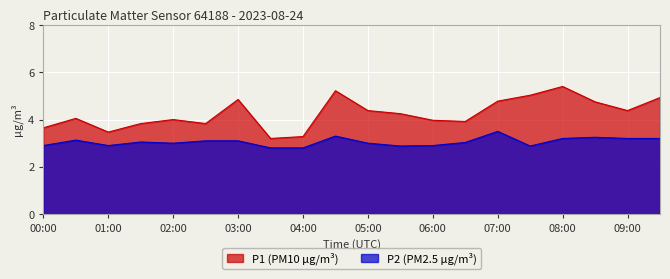

Reading right to left, list all the values displayed in this chart.

P1: 09:30=4.9	09:00=4.4	08:30=4.8	08:00=5.4	07:30=5.0	07:00=4.8	06:30=3.9	06:00=4.0	05:30=4.2	05:00=4.4	04:30=5.2	04:00=3.3	03:30=3.2	03:00=4.8	02:30=3.8	02:00=4.0	01:30=3.8	01:00=3.5	00:30=4.0	00:00=3.6
P2: 09:30=3.2	09:00=3.2	08:30=3.2	08:00=3.2	07:30=2.9	07:00=3.5	06:30=3.0	06:00=2.9	05:30=2.9	05:00=3.0	04:30=3.3	04:00=2.8	03:30=2.8	03:00=3.1	02:30=3.1	02:00=3.0	01:30=3.0	01:00=2.9	00:30=3.1	00:00=2.9